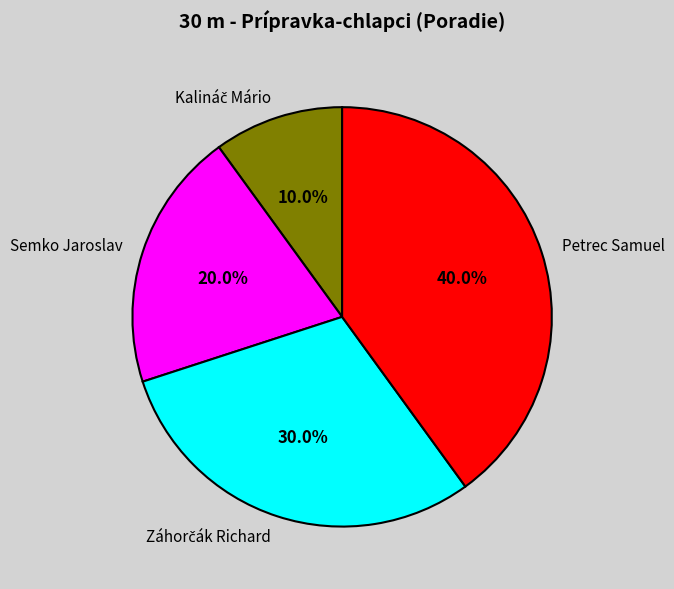

What is the ratio of the value at Semko Jaroslav to the value at Petrec Samuel?

0.5